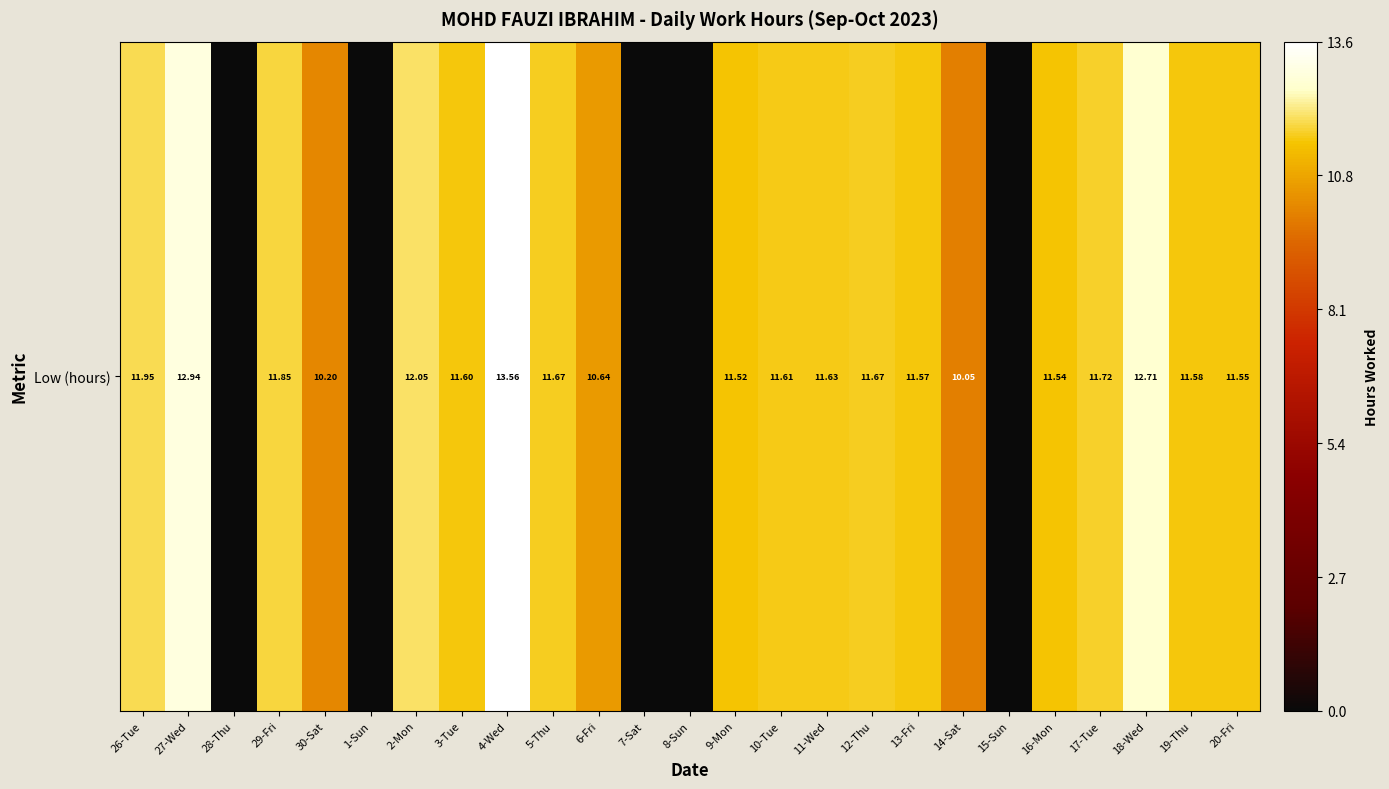

Rank the categories by value from highest to lowest.

4-Wed, 27-Wed, 18-Wed, 2-Mon, 26-Tue, 29-Fri, 17-Tue, 5-Thu, 12-Thu, 11-Wed, 10-Tue, 3-Tue, 19-Thu, 13-Fri, 20-Fri, 16-Mon, 9-Mon, 6-Fri, 30-Sat, 14-Sat, 28-Thu, 1-Sun, 7-Sat, 8-Sun, 15-Sun